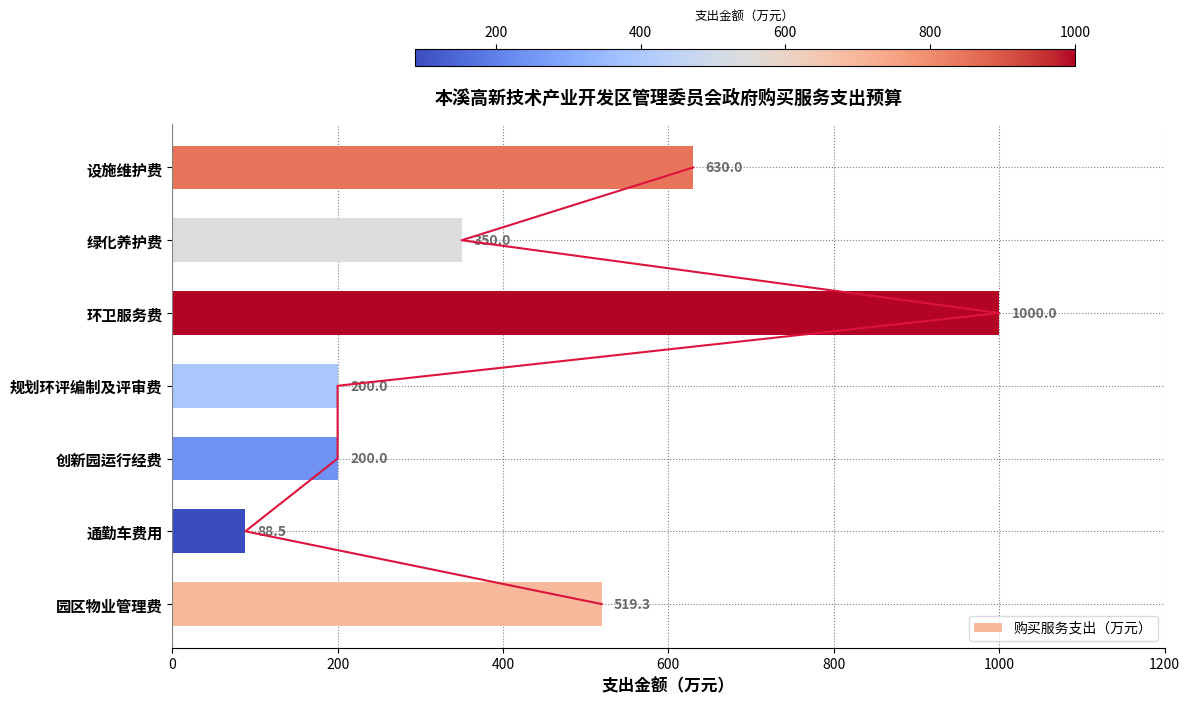

How many 购买服务支出（万元） values are between 200 and 630?

5